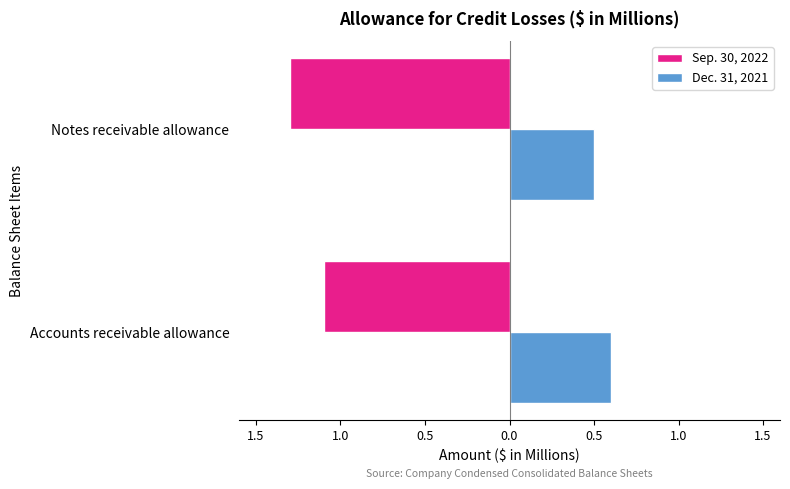

What are all the series names shown in the legend?

Sep. 30, 2022, Dec. 31, 2021